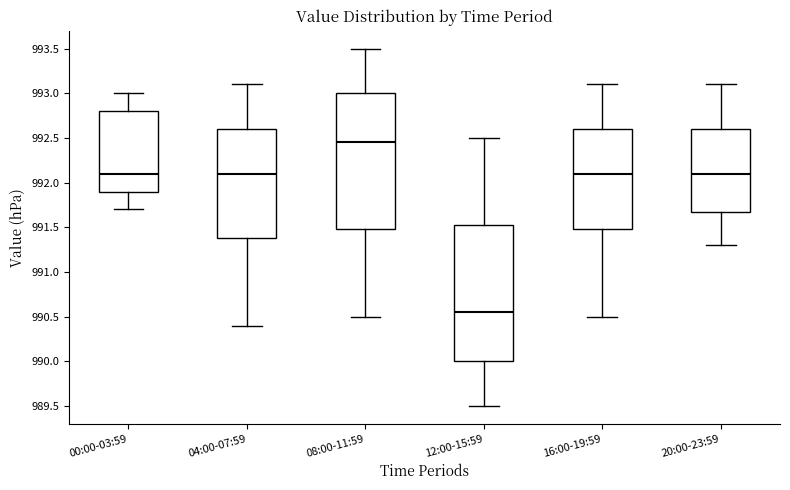

Reading left to right, transcribe this box plot: for each box, give where its median line is, the range the box spans, and where its two whiskers end, as read against the y-axis. The values are not printed on the chart, so give them approximately, as read against the axis.

00:00-03:59: median 992.10, box 991.90 to 992.80, whiskers 991.70 to 993.00
04:00-07:59: median 992.10, box 991.40 to 992.60, whiskers 990.40 to 993.10
08:00-11:59: median 992.45, box 991.50 to 993.00, whiskers 990.50 to 993.50
12:00-15:59: median 990.55, box 990.00 to 991.55, whiskers 989.50 to 992.50
16:00-19:59: median 992.10, box 991.50 to 992.60, whiskers 990.50 to 993.10
20:00-23:59: median 992.10, box 991.70 to 992.60, whiskers 991.30 to 993.10